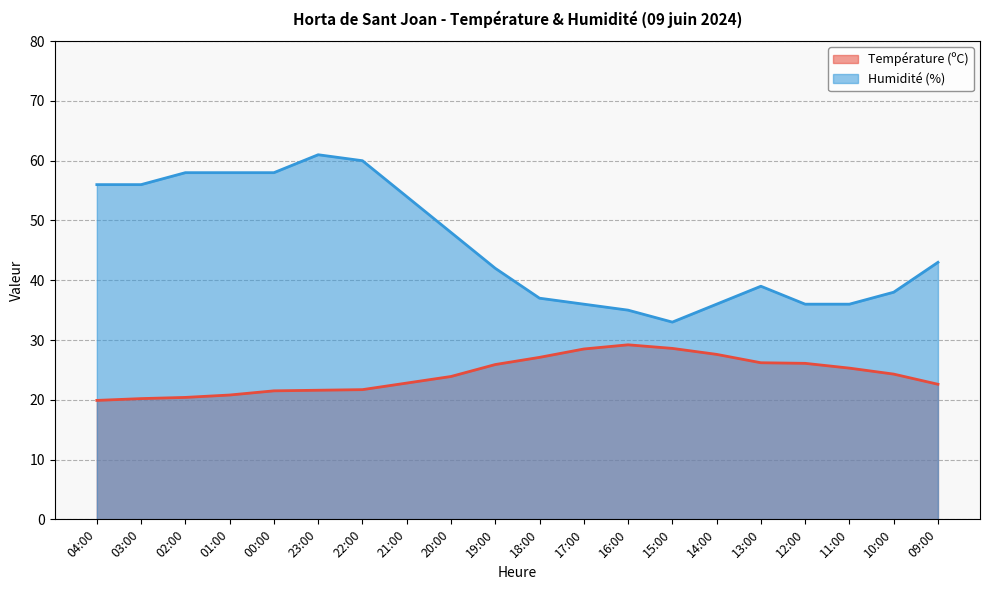

List the series in order of their peak value, lowest first.

Température (ºC), Humidité (%)